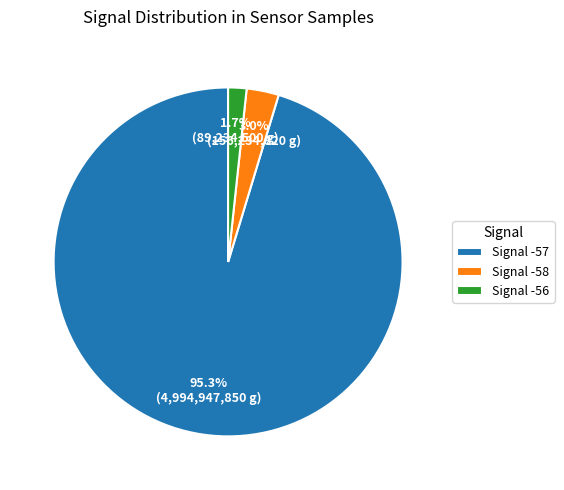

Does any single category account for the majority?

Yes